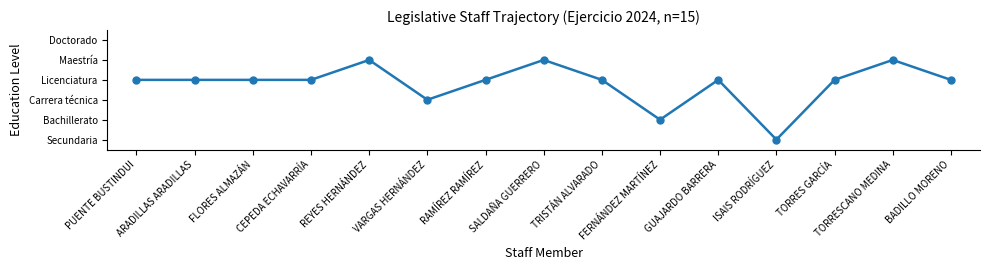

What is the label of the 12th point from the left?

ISAIS RODRÍGUEZ